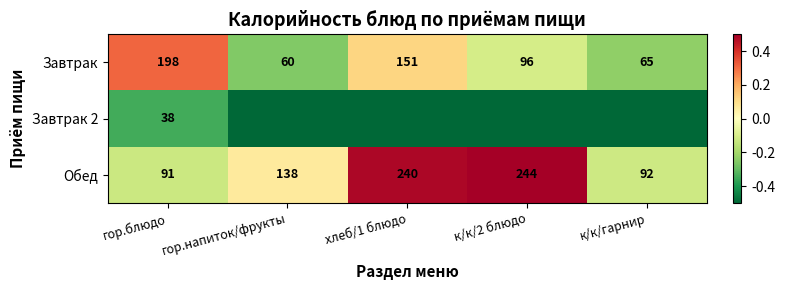

List the labels in order of Обед value, smallest first.

гор.блюдо, к/к/гарнир, гор.напиток/фрукты, хлеб/1 блюдо, к/к/2 блюдо